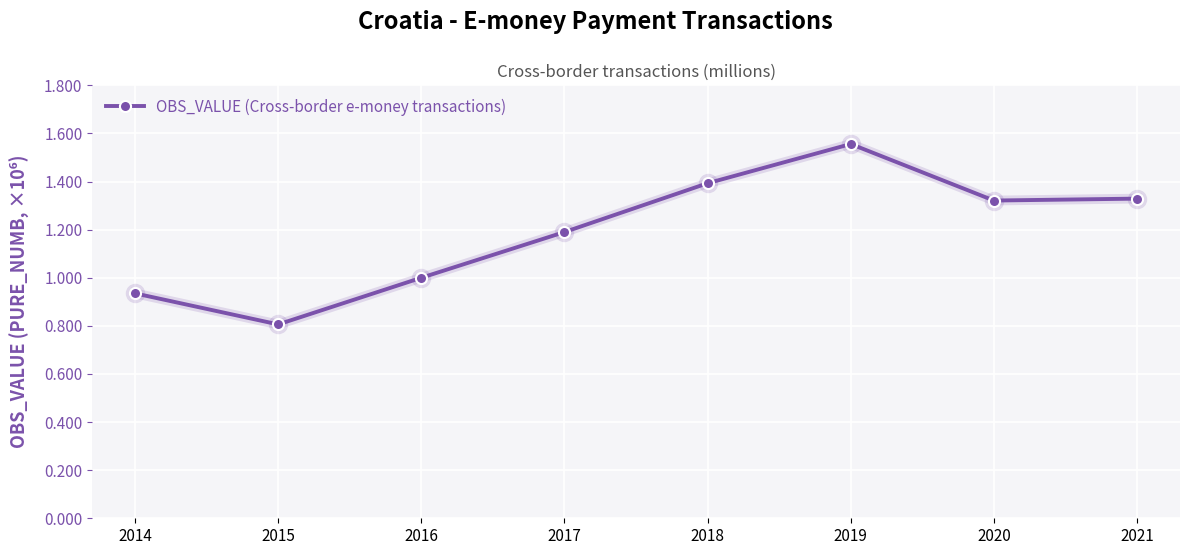

How many series are shown in this chart?

1